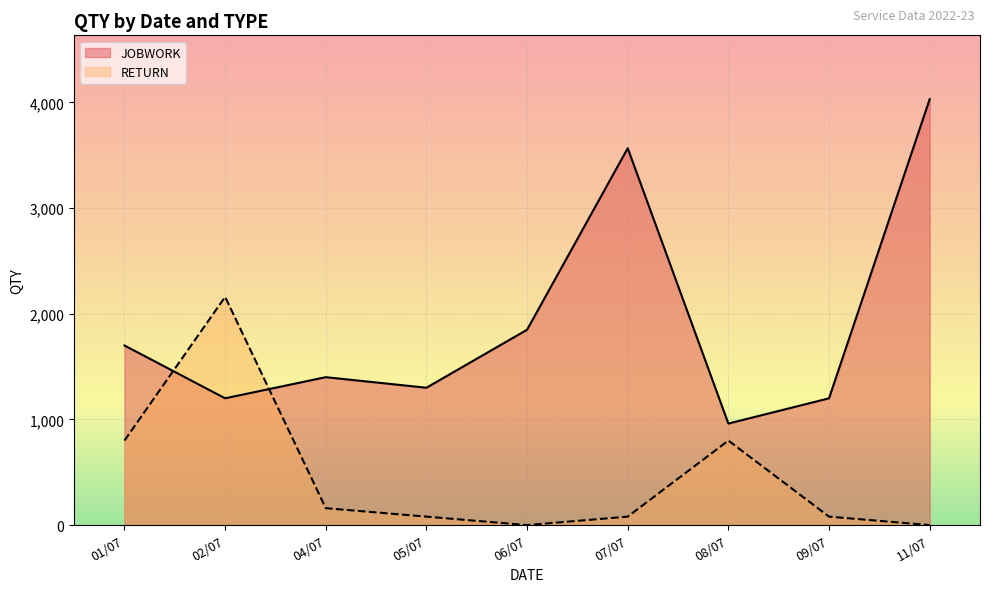

What is the difference between the maximum and minimum values in the JOBWORK series?

3070